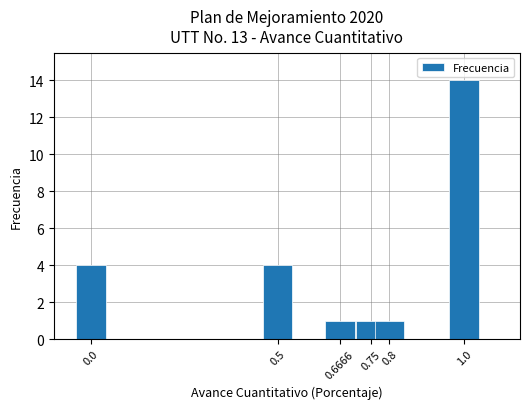

Reading right to left, transcribe all the data shown in this chart.

1.0=14	0.8=1	0.75=1	0.6666=1	0.5=4	0.0=4